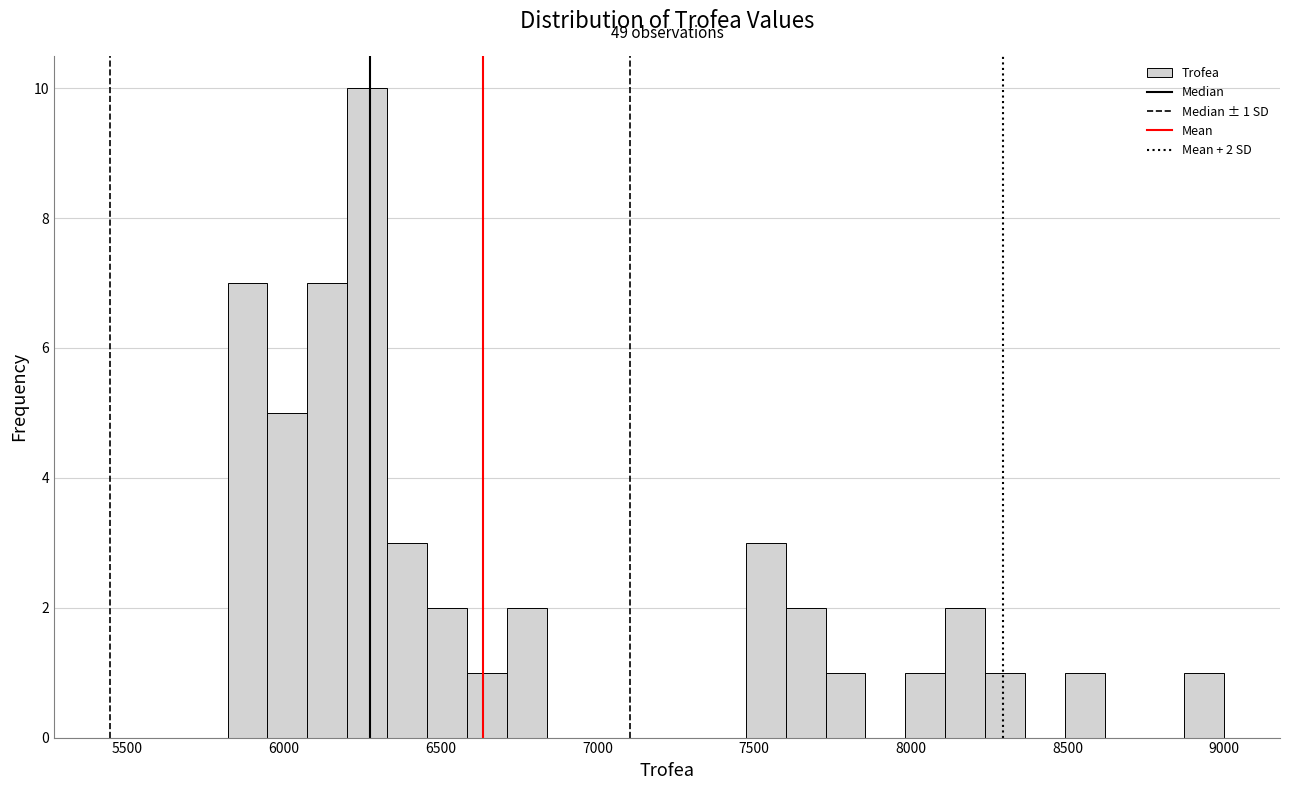

Read against the x-axis, roughly where is the centre of the tallest bar?

6250